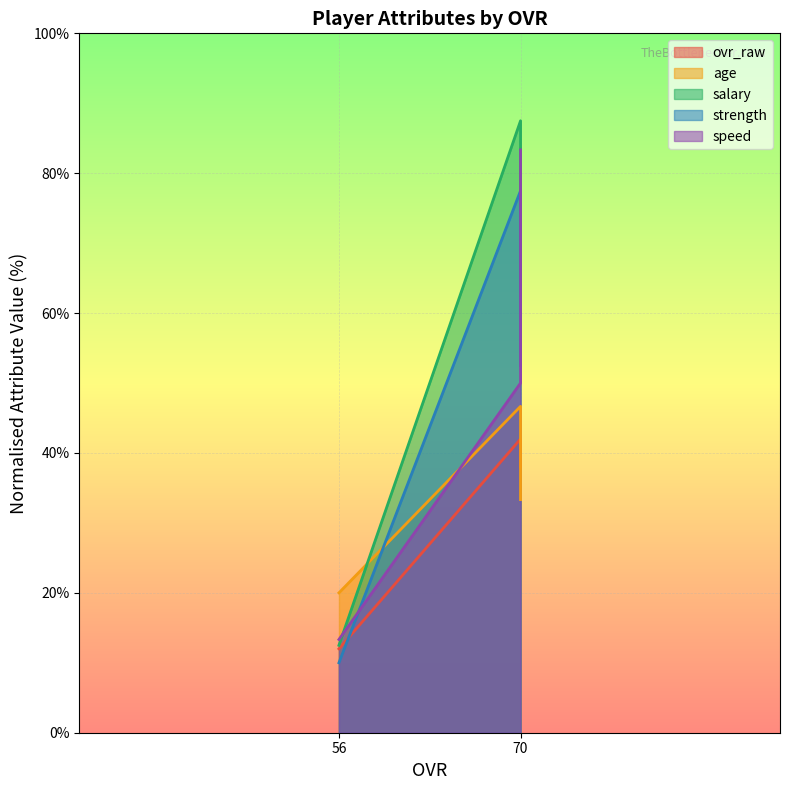

At which label does speed reach its minimum?

56